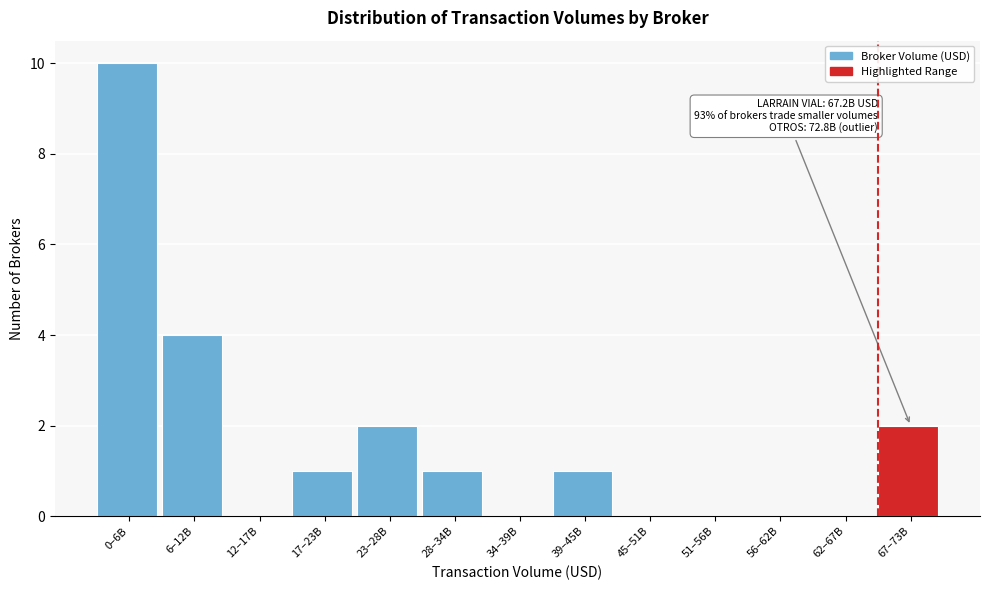

Reading left to right, extract all data points from this chart.

0–6B=10	6–12B=4	12–17B=0	17–23B=1	23–28B=2	28–34B=1	34–39B=0	39–45B=1	45–51B=0	51–56B=0	56–62B=0	62–67B=0	67–73B=2